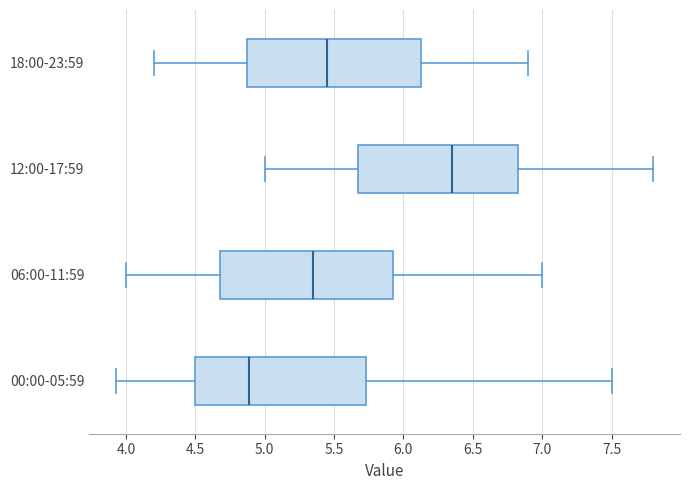

Which box has the furthest to the right median line?

12:00-17:59